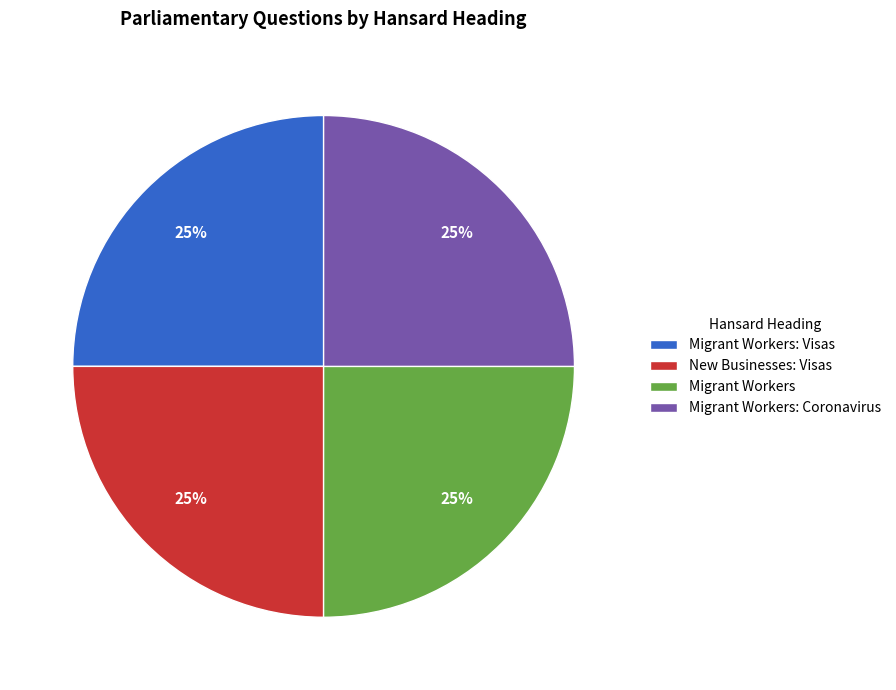

Is there a majority slice in this chart?

No